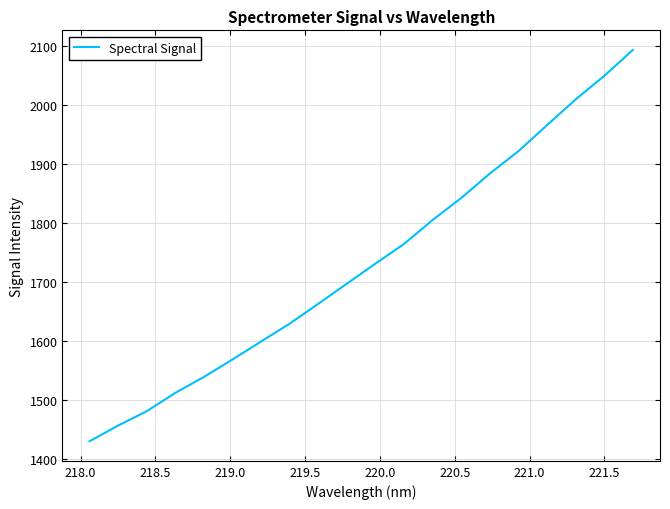

What is the maximum value shown in the chart?

2093.7